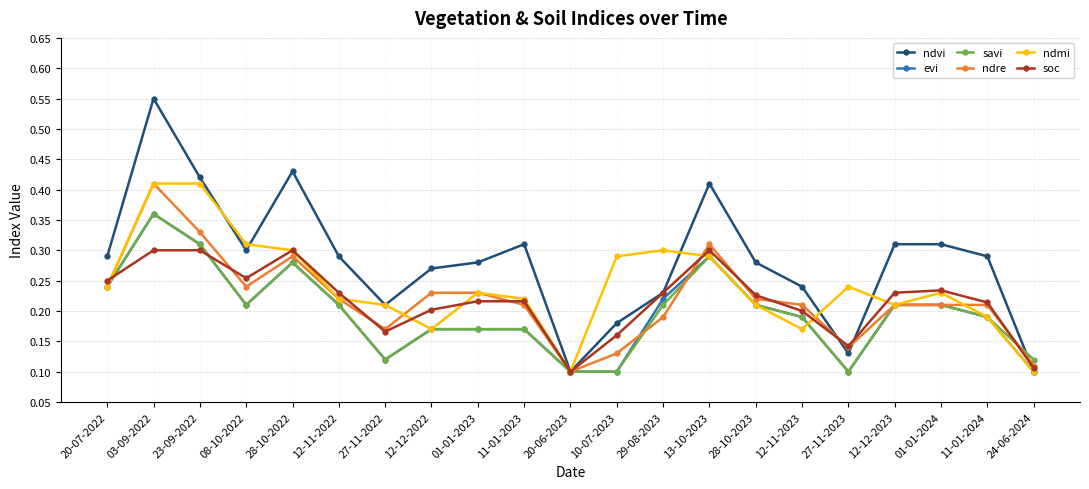

At how many categories does at least one series exceed 0?

21